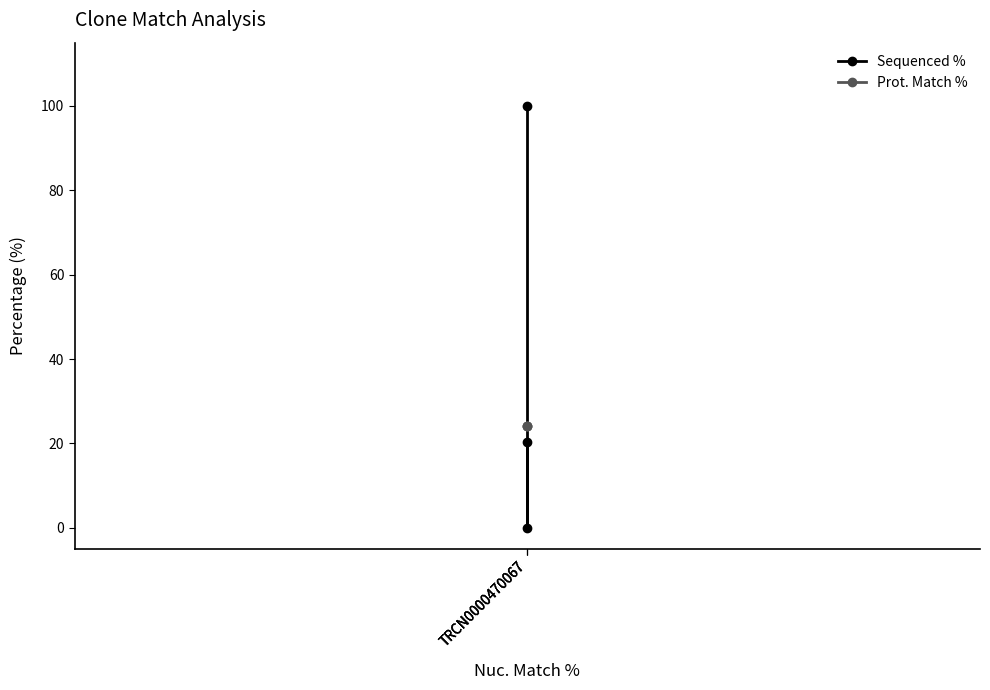

Rank the series at TRCN0000470067 from highest to lowest value.

Sequenced %, Prot. Match %